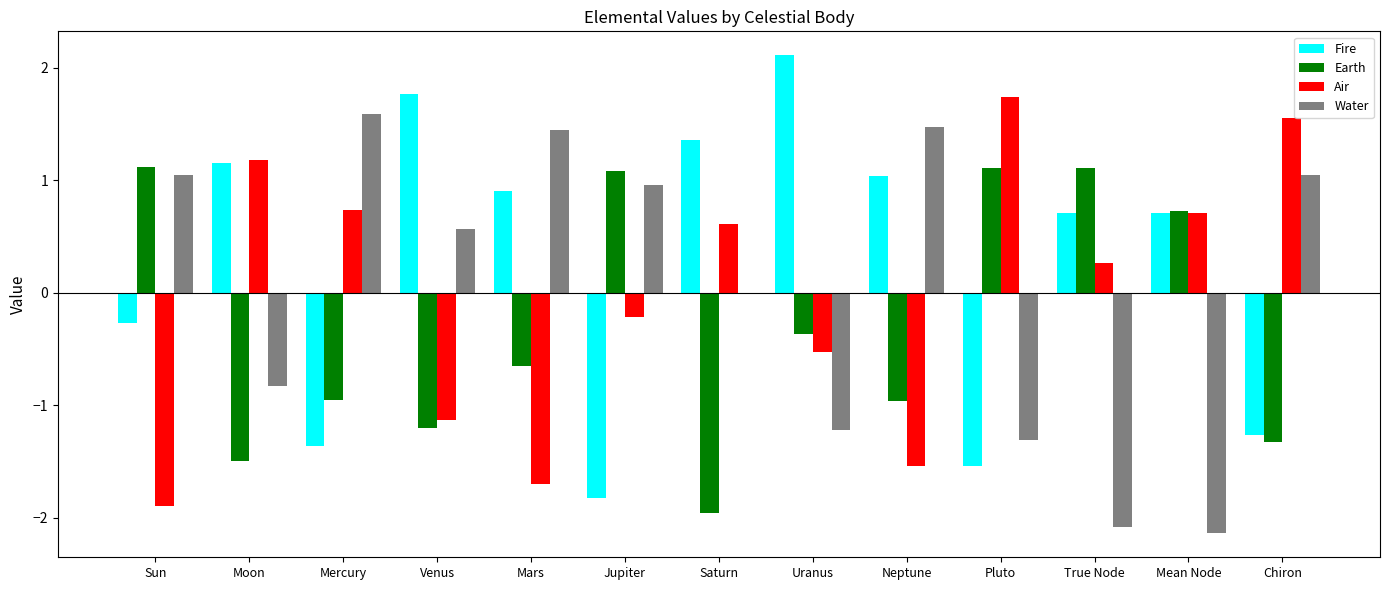

How many values in Fire are above zero?

8